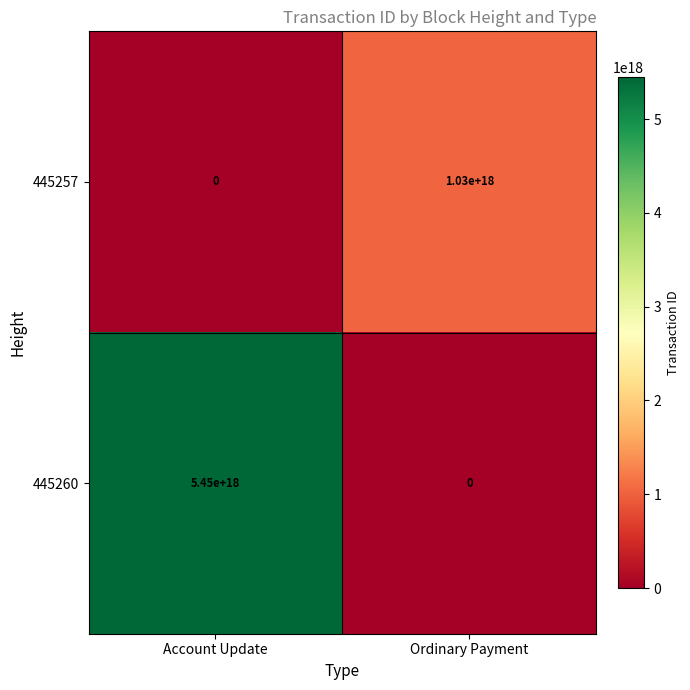

Rank the series by their maximum value, from lowest to highest.

445257, 445260